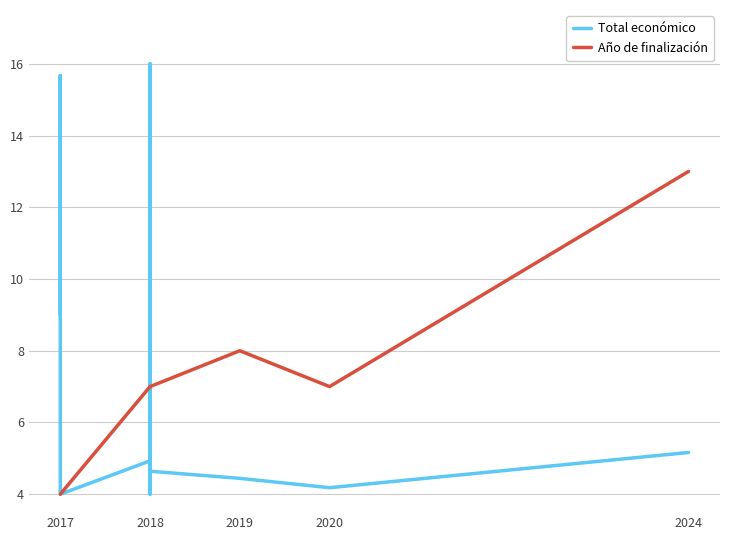

What are all the series names shown in the legend?

Total económico, Año de finalización